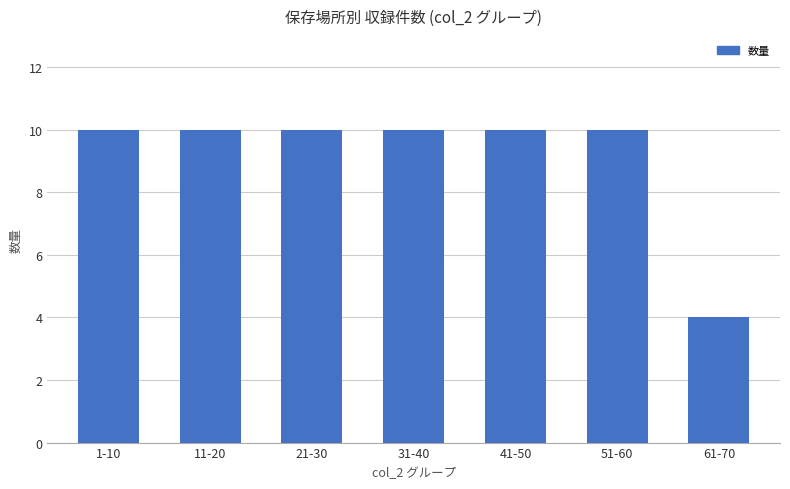

What is the sum of all values?

64